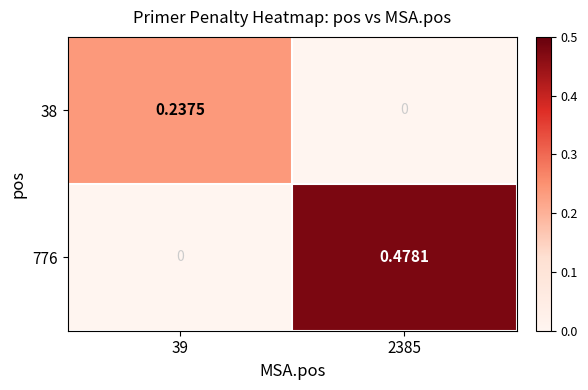

Is the value of 776 at 39 greater than the value of 38 at 39?

No